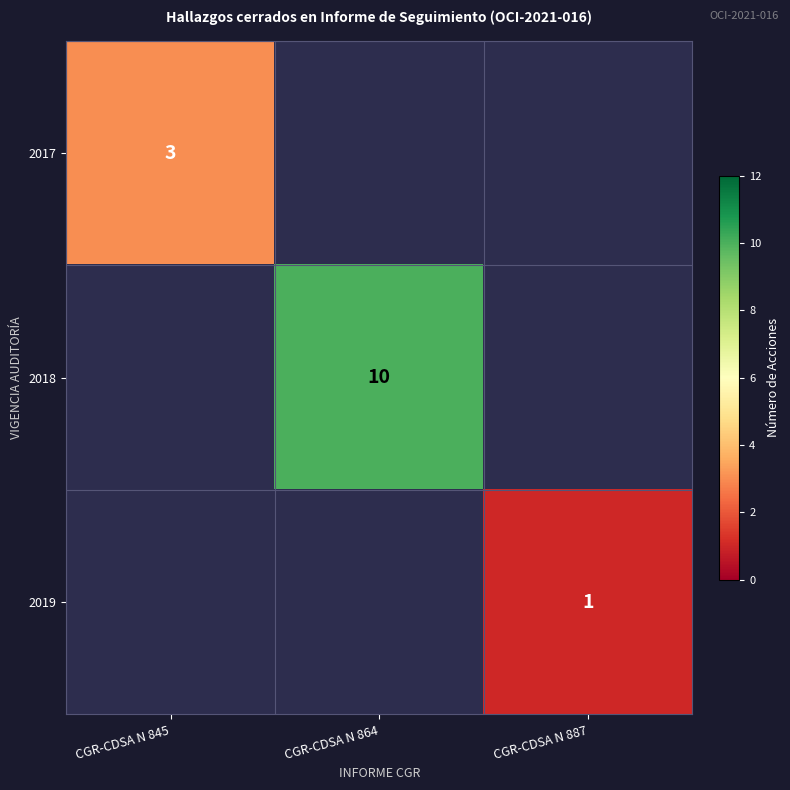

The value of 2018 at CGR-CDSA N 864 is 10. True or false?

True